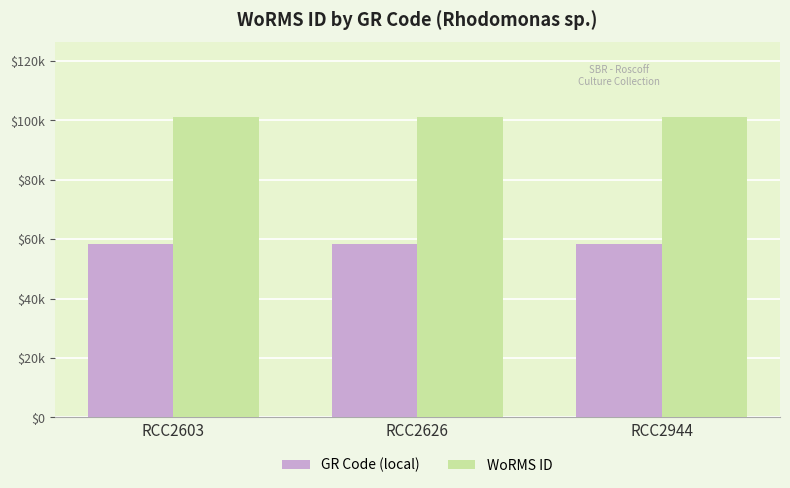

At which label does WoRMS ID reach its peak?

RCC2603